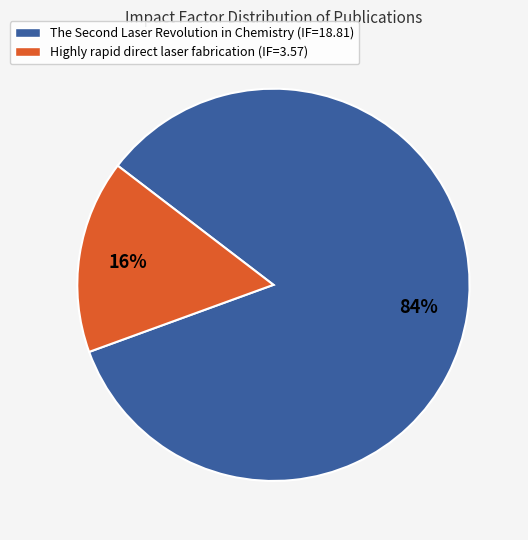

What is the largest slice in the pie chart?

The Second Laser Revolution in Chemistry